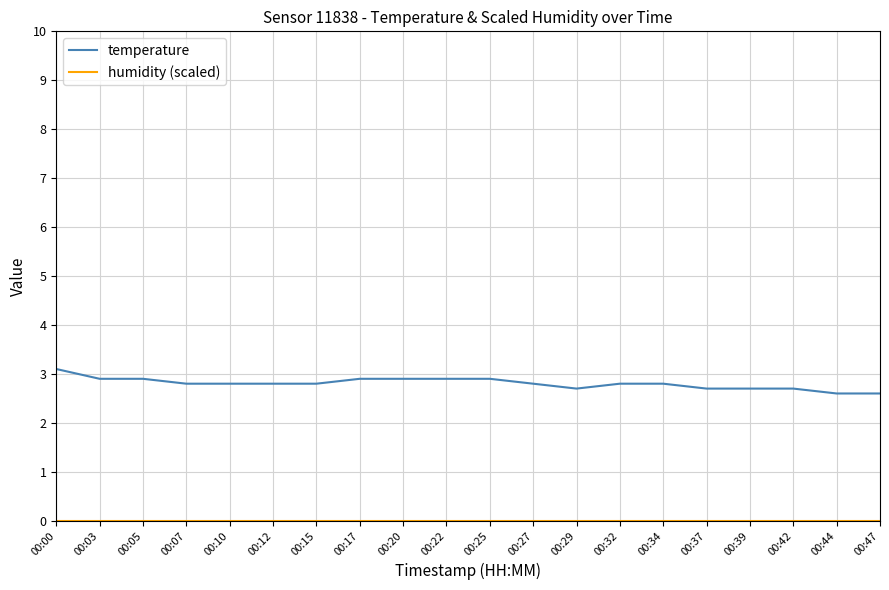

What is the minimum value for temperature?

2.6